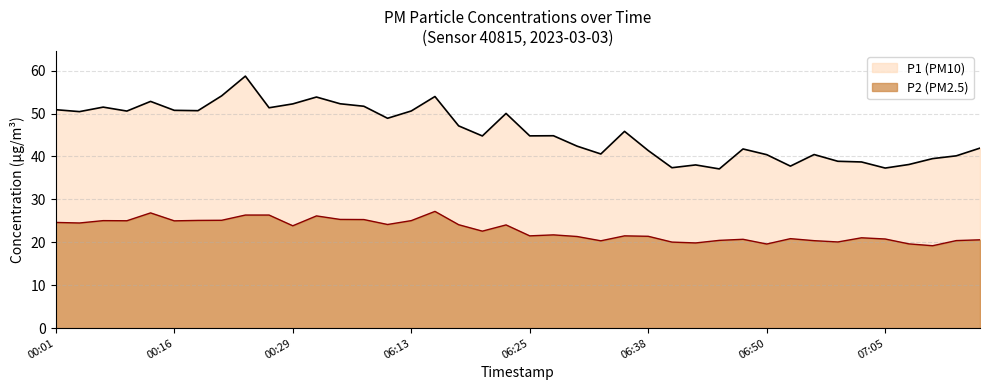

What is the label of the 18th point from the left?

06:18